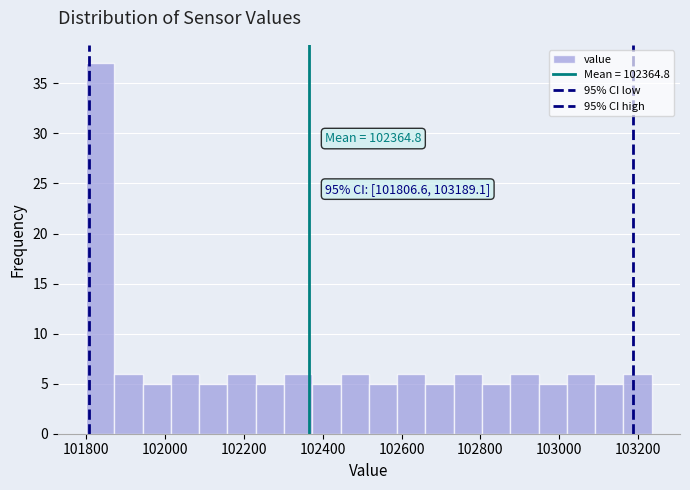

Read against the x-axis, roughly where is the centre of the tallest bar?

101840